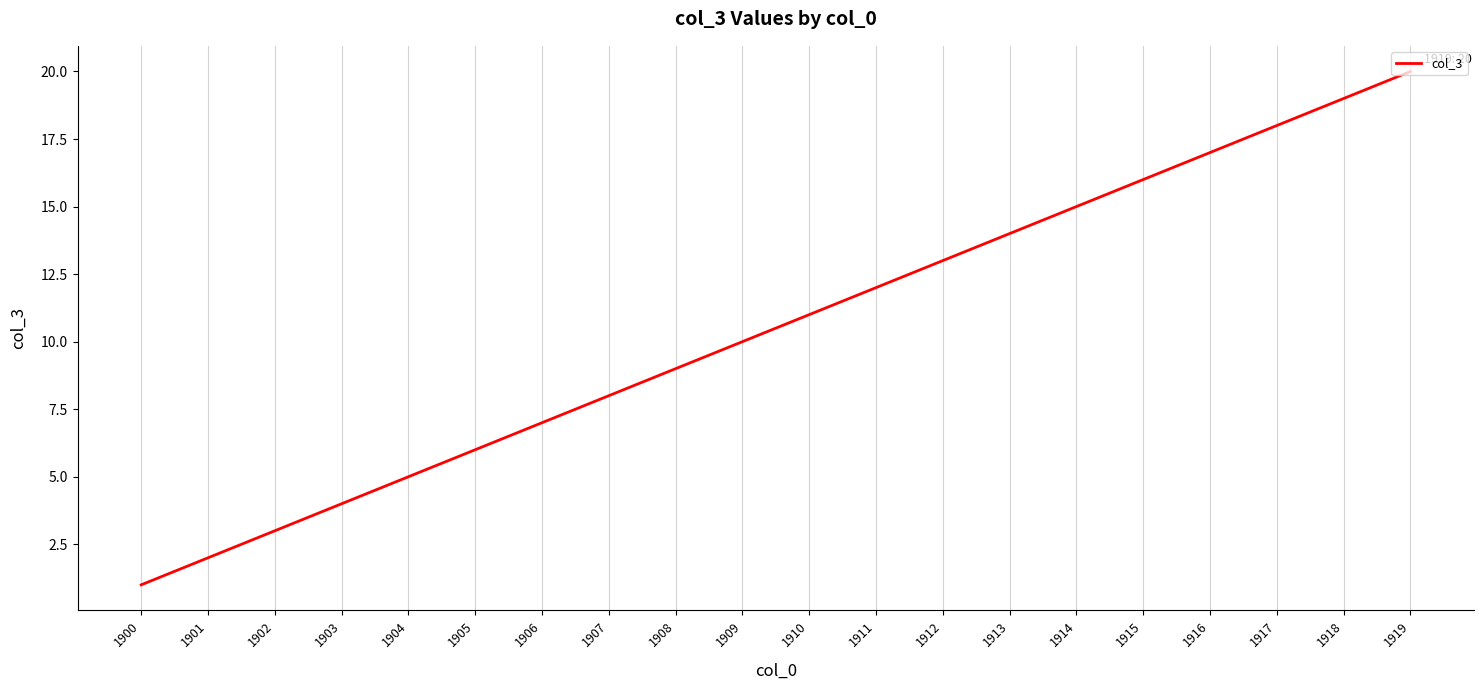

What is the minimum value shown in the chart?

1